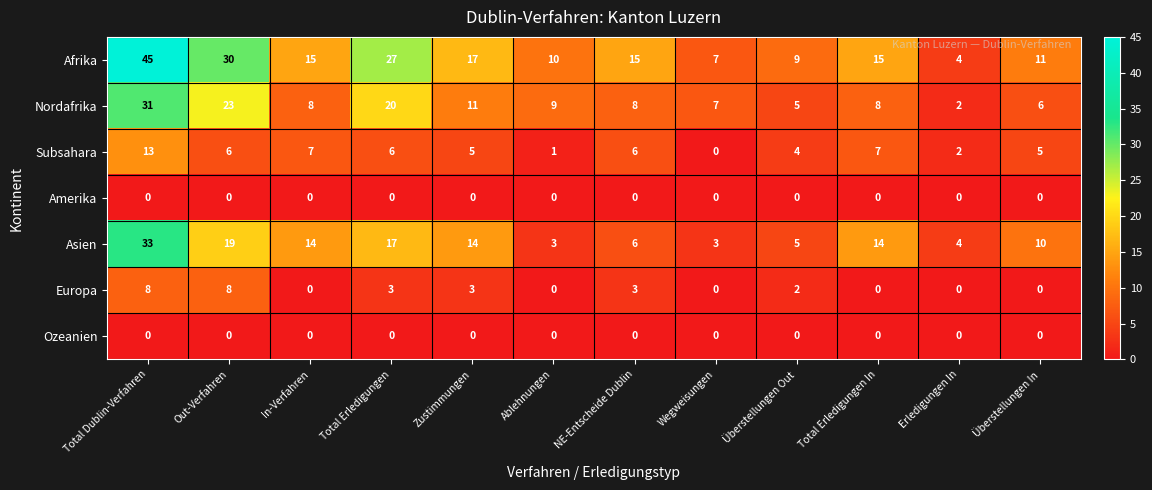

Which category has the highest value across all series?

Total Dublin-Verfahren